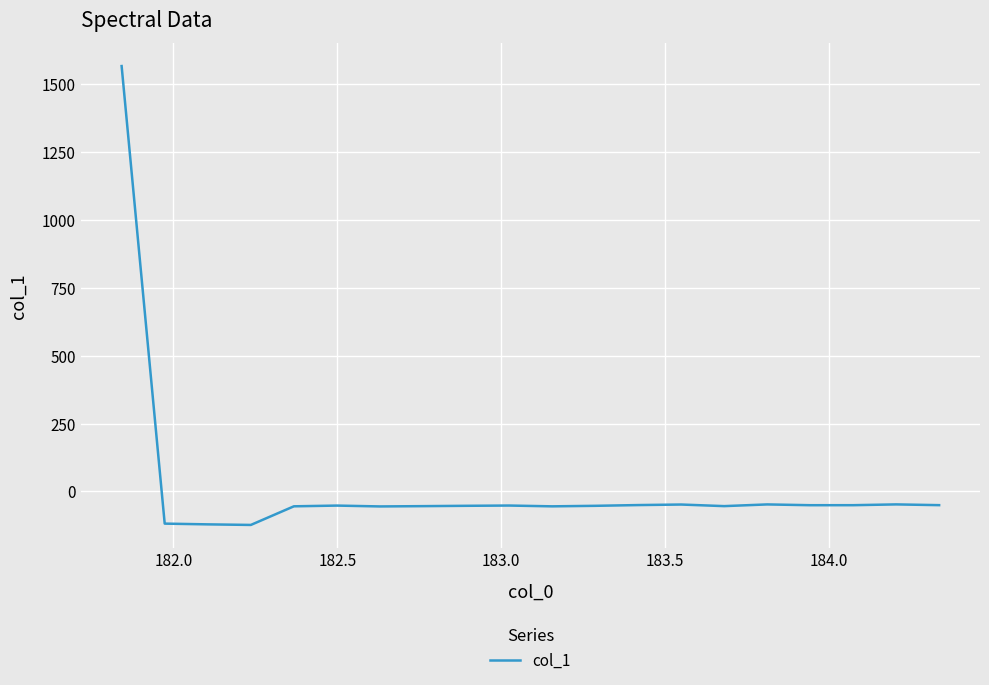

What is the difference between the maximum and minimum values?

1691.2